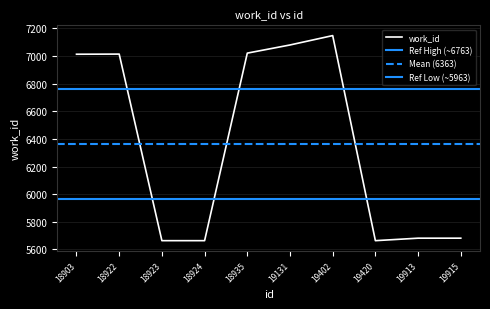

What is the average value?

6363